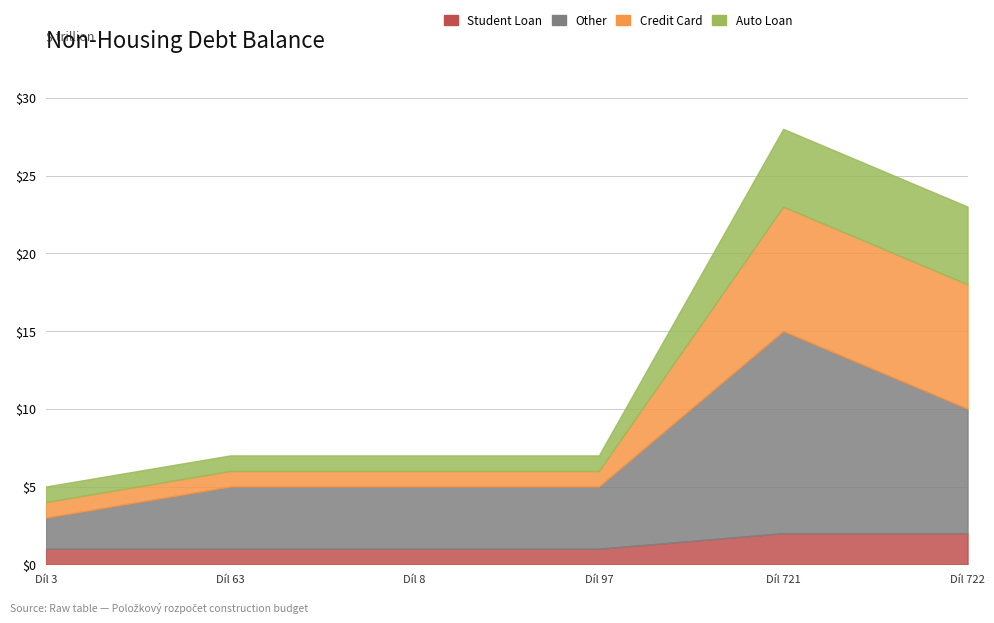

What is the sum of the Student Loan values at Díl 97 and Díl 8?

2